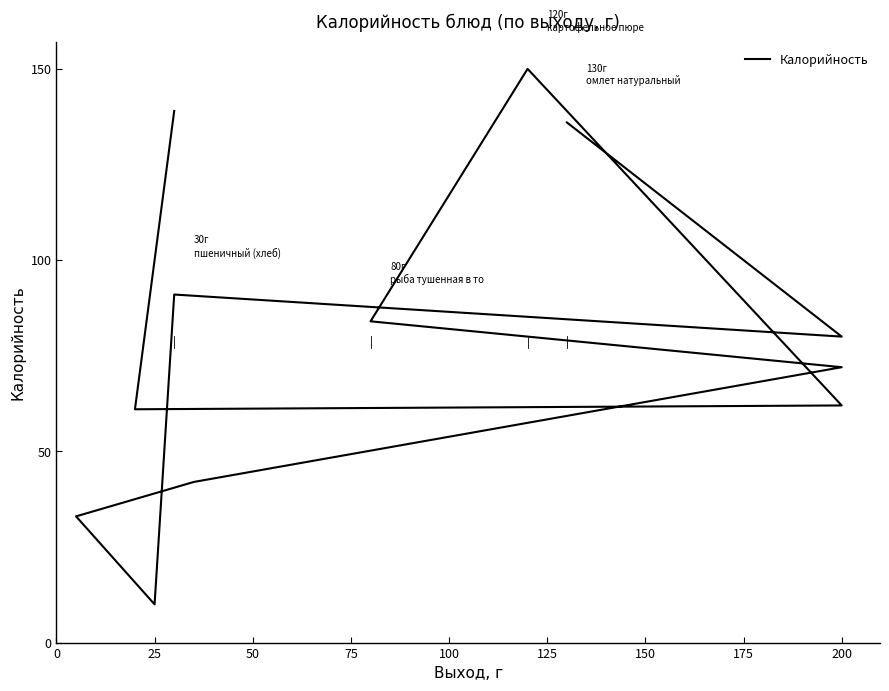

What is the difference between the values at 25 and 50?

81